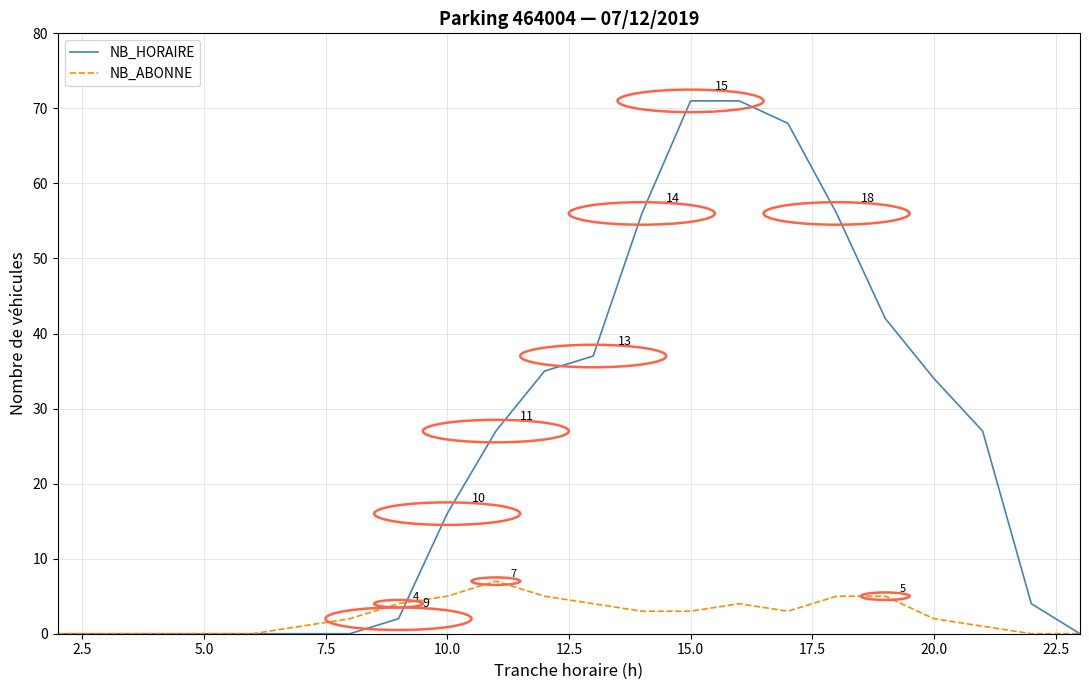

What is the difference between the maximum and second lowest values in the NB_HORAIRE series?

71